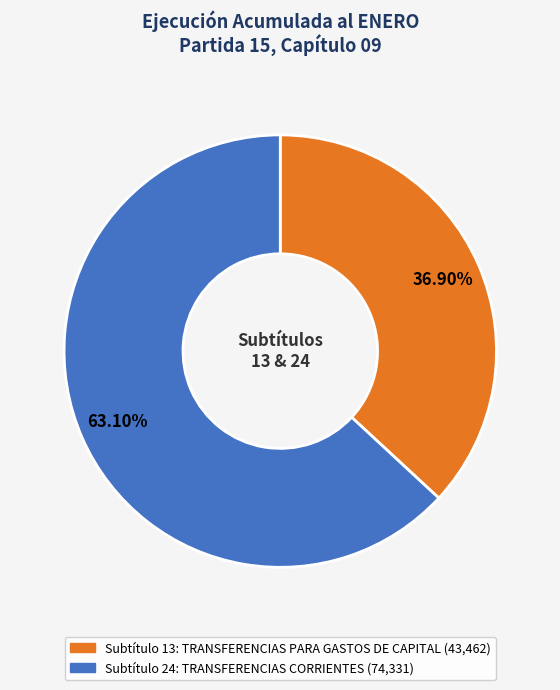

Is there a majority slice in this chart?

Yes